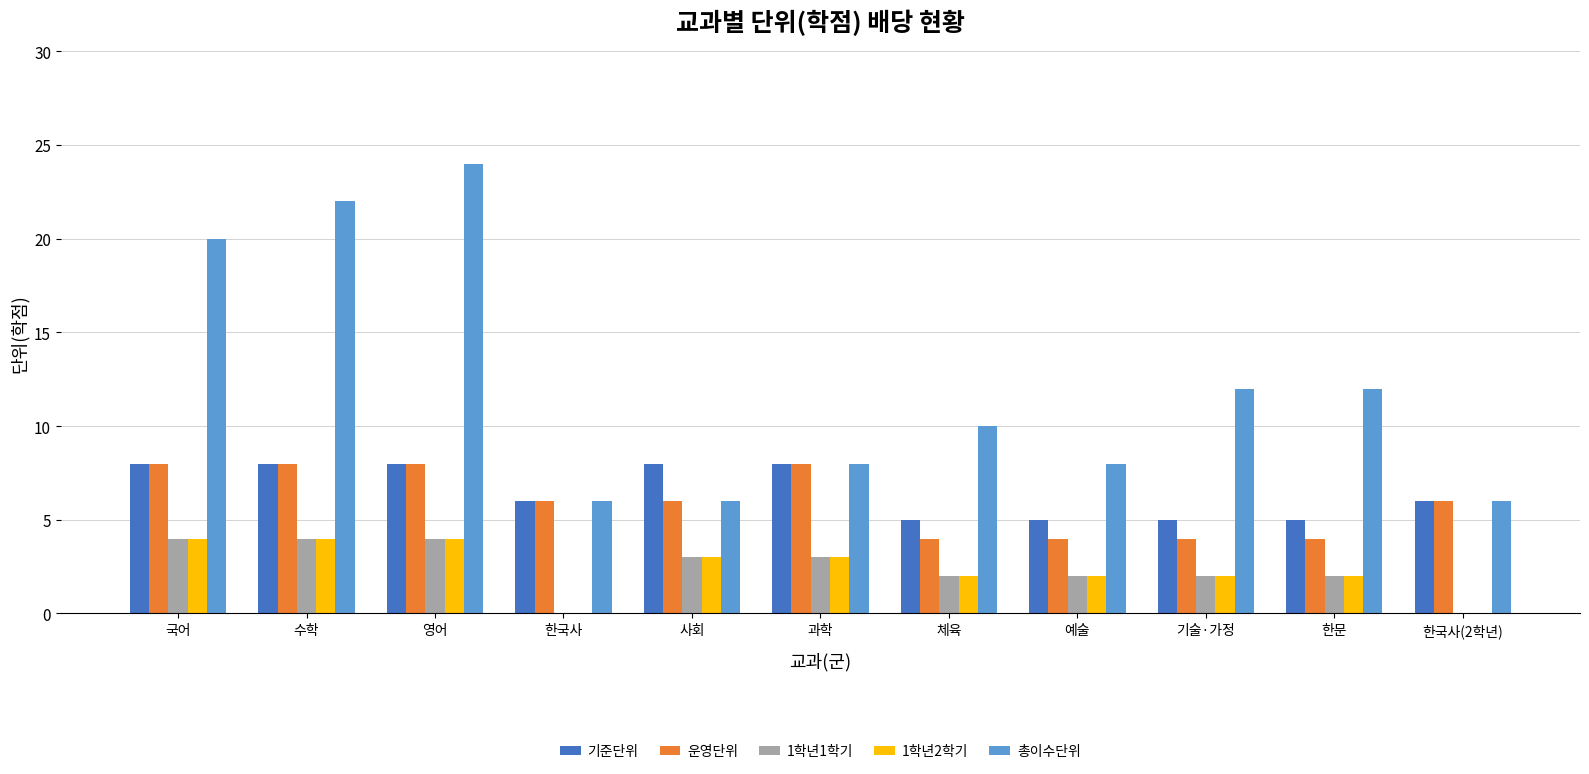

At which category does the chart reach its peak across all series?

영어